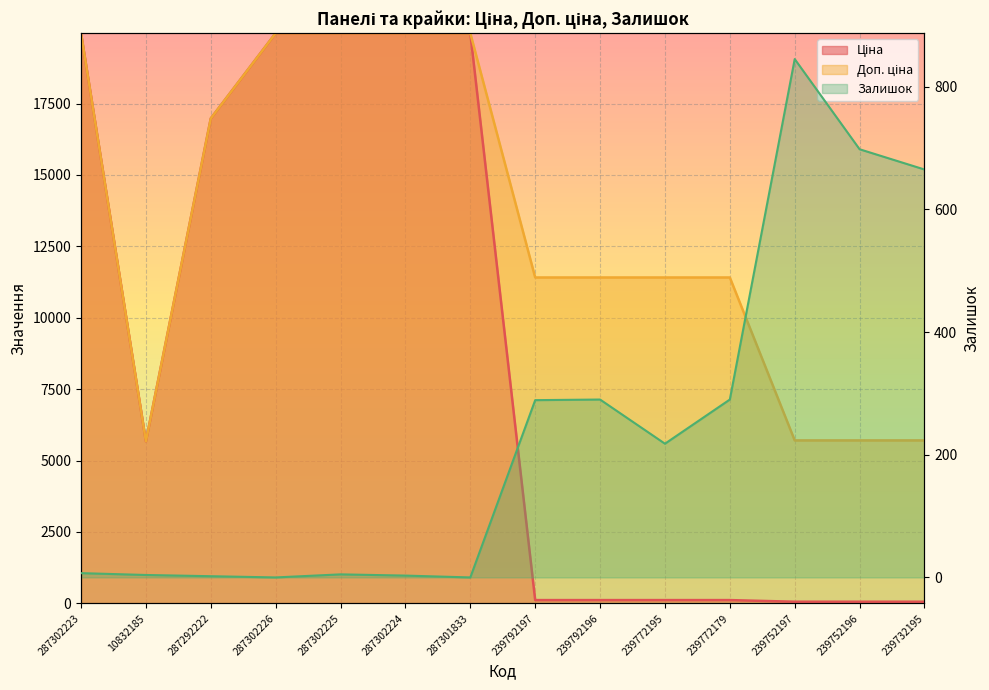

Reading left to right, extract all data points from this chart.

Ціна: 287302223=19964.2	10832185=5673.8	287292222=16976.3	287302226=19964.2	287302225=19964.2	287302224=19964.2	287301833=19964.2	239792197=114.1	239792196=114.1	239772195=114.1	239772179=114.1	239752197=57.0	239752196=57.0	239732195=57.0
Доп. ціна: 287302223=19964.2	10832185=5673.8	287292222=16976.3	287302226=19964.2	287302225=19964.2	287302224=19964.2	287301833=19964.2	239792197=11410.0	239792196=11410.0	239772195=11410.0	239772179=11410.0	239752197=5705.0	239752196=5705.0	239732195=5705.0
Залишок: 287302223=7.0	10832185=4.0	287292222=2.0	287302226=0.0	287302225=5.0	287302224=3.0	287301833=0.0	239792197=289.0	239792196=290.0	239772195=218.0	239772179=290.0	239752197=845.0	239752196=698.0	239732195=665.0